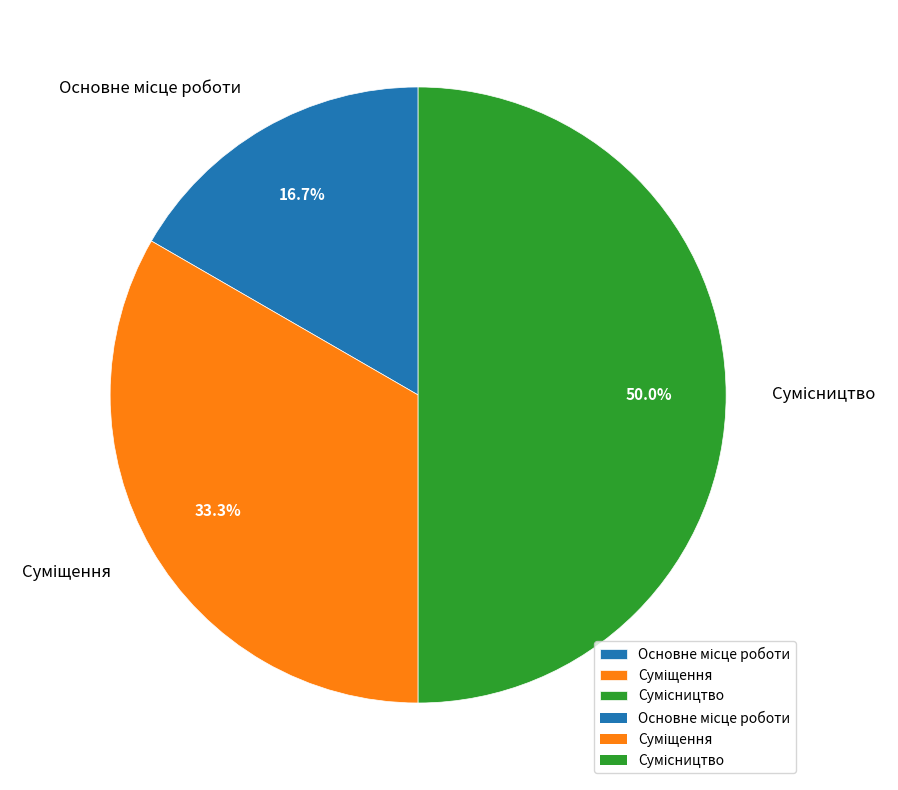

How many segments does this pie chart have?

3